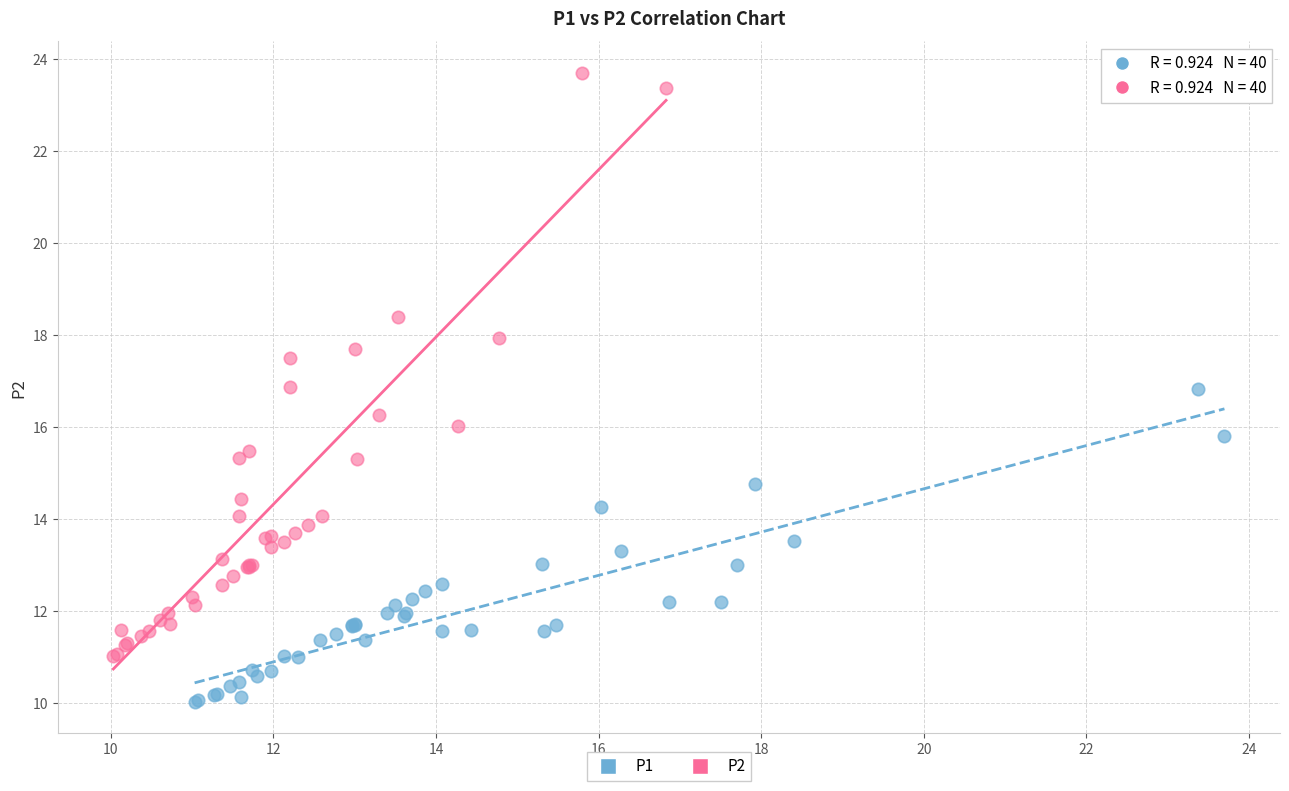

Which series reaches the minimum Y coordinate?

P1